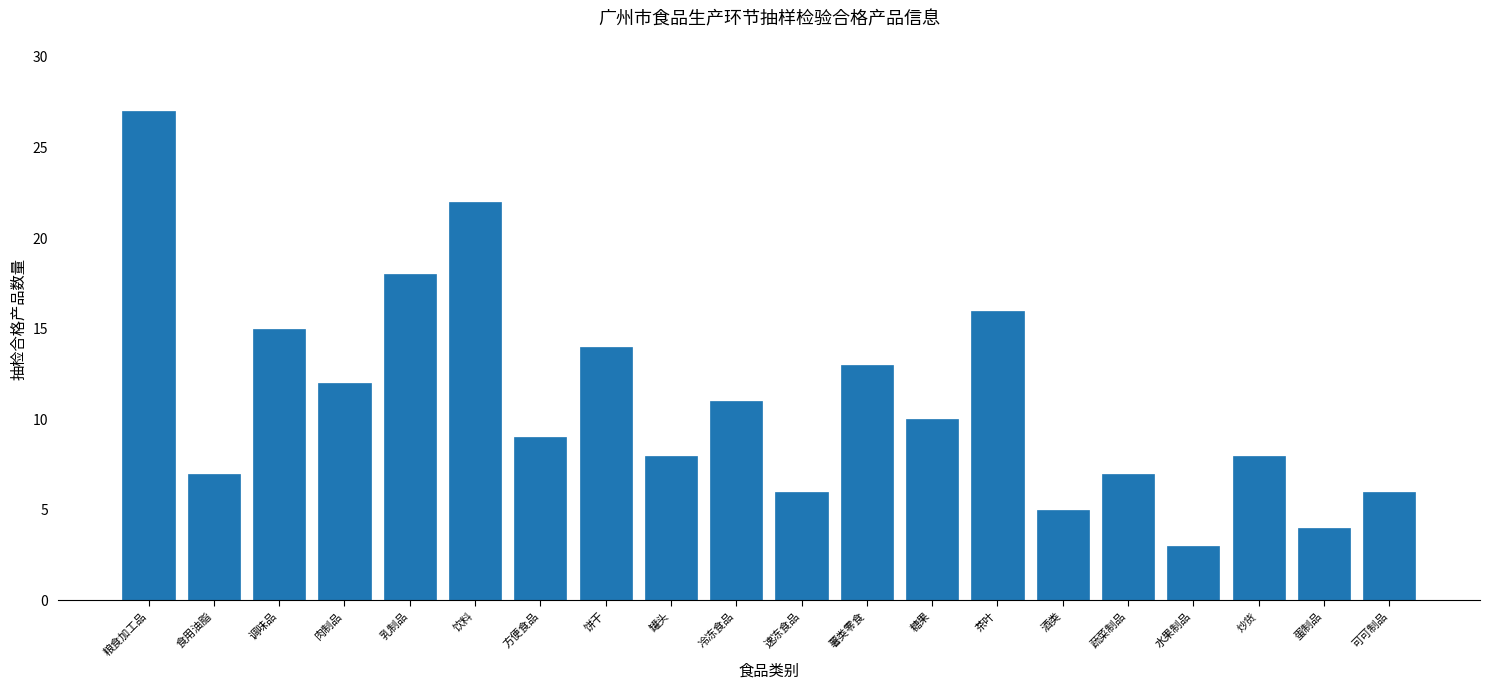

Reading left to right, what are all the values shown in this chart?

27	7	15	12	18	22	9	14	8	11	6	13	10	16	5	7	3	8	4	6